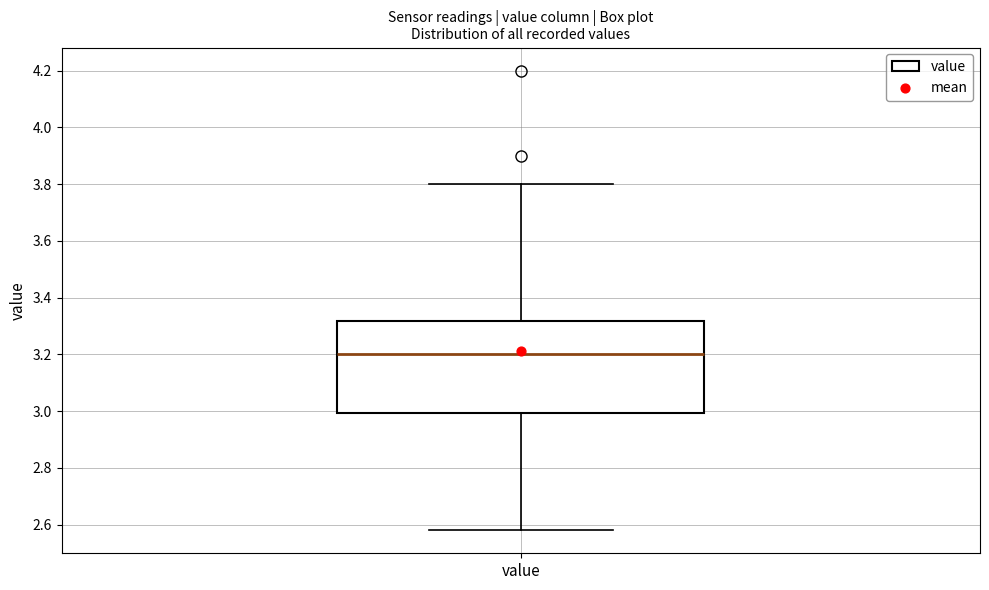

Transcribe this box plot: give where the median line is, the range the box spans, and where the two whiskers end, as read against the y-axis. The values are not printed on the chart, so give them approximately, as read against the axis.

median 3.20, box 3.00 to 3.32, whiskers 2.58 to 3.80